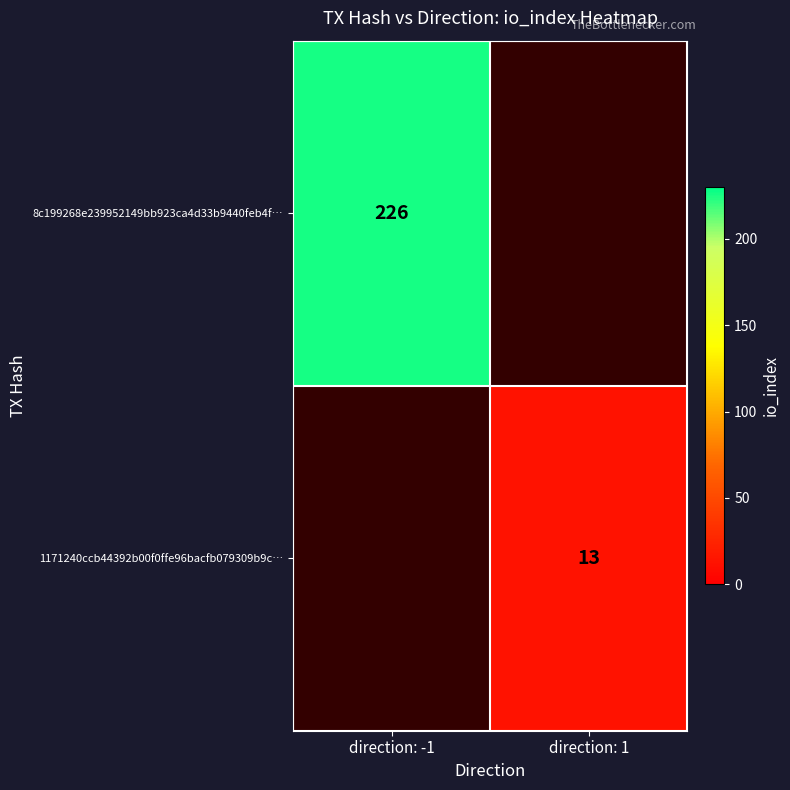

Is it true that 8c199268e239952149bb923ca4d33b9440feb4f… equals 351 at direction: -1?

False